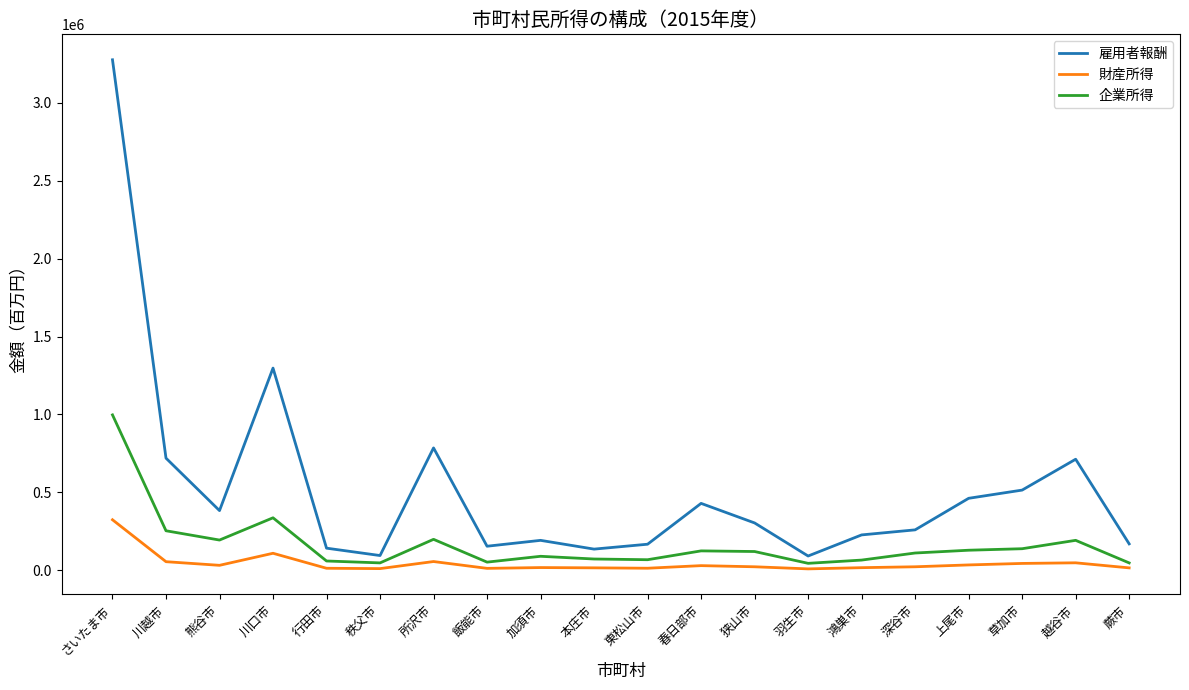

Is it true that 企業所得 equals 51382 at 飯能市?

True